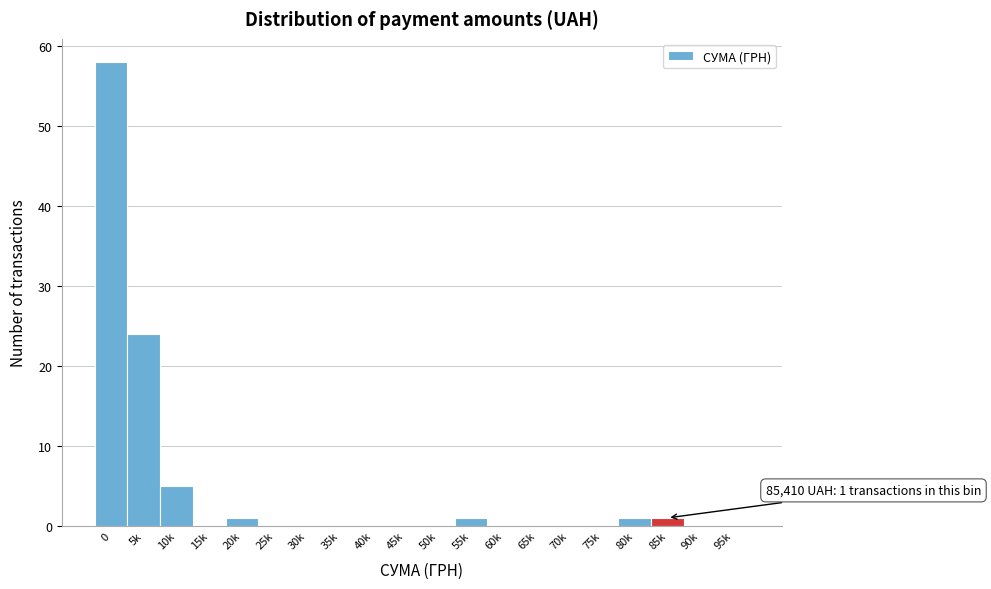

Reading right to left, list all the values displayed in this chart.

95k=0	90k=0	85k=1	80k=1	75k=0	70k=0	65k=0	60k=0	55k=1	50k=0	45k=0	40k=0	35k=0	30k=0	25k=0	20k=1	15k=0	10k=5	5k=24	0=58